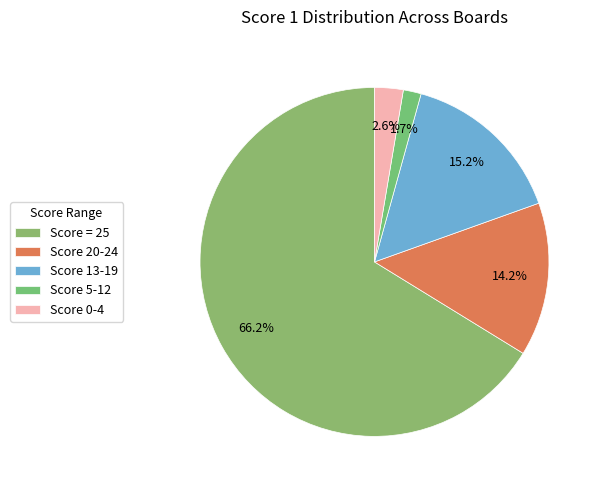

How many slices are in this pie chart?

5